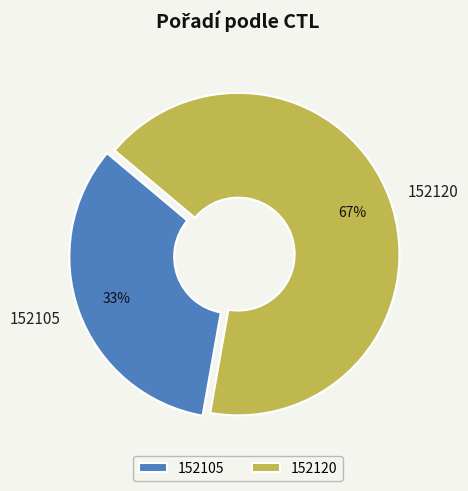

Which category has the smallest portion of the pie?

152105